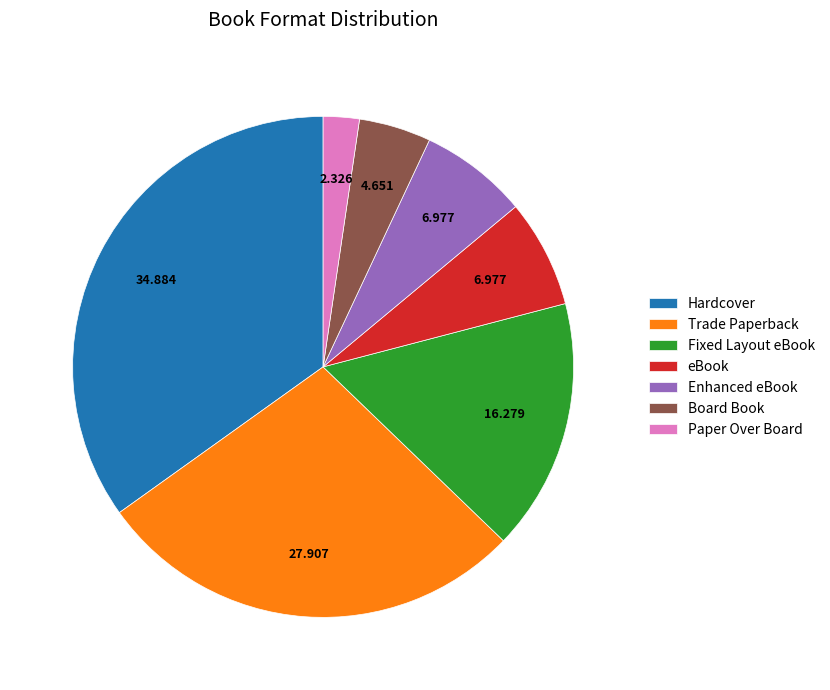

Does Trade Paperback account for over 50% of the chart?

No